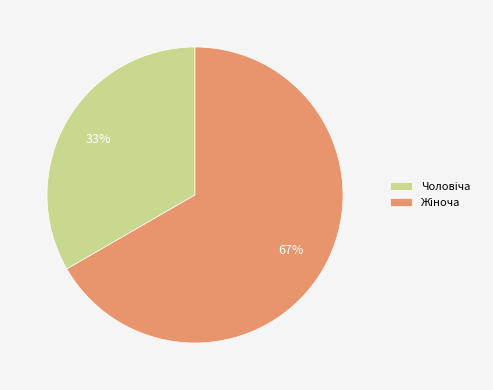

To the nearest percent, what is the average slice percentage?

50%